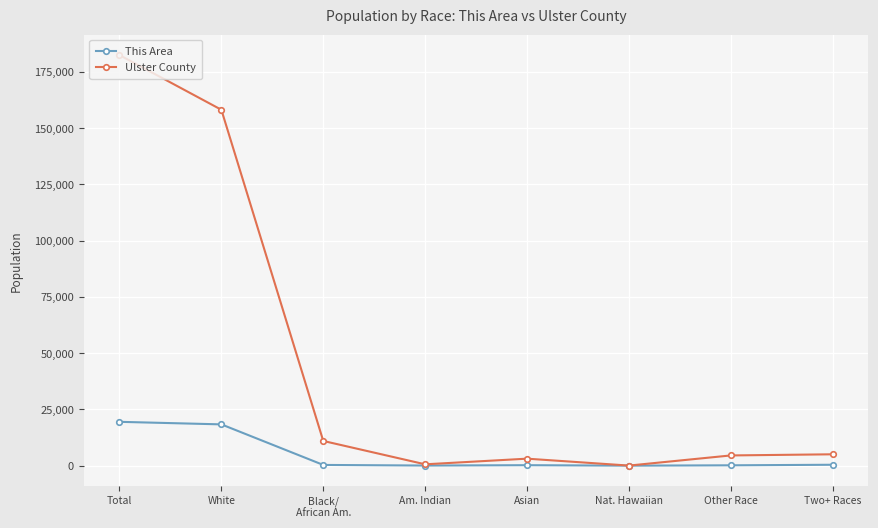

Which series has the largest total across all categories?

Ulster County